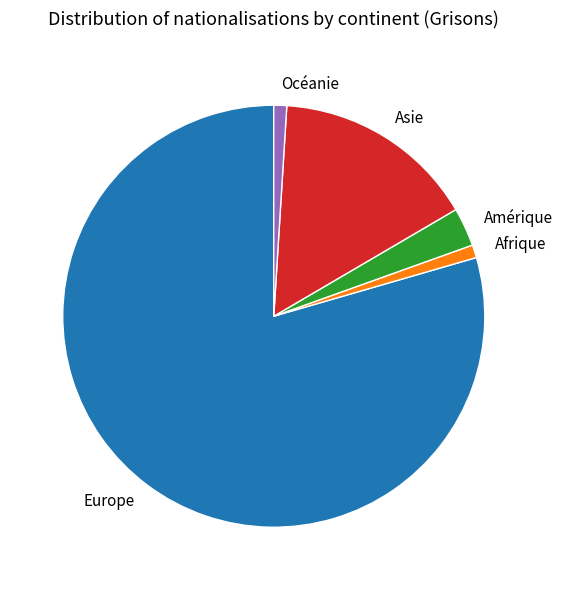

Which category has the biggest portion of the pie?

Europe